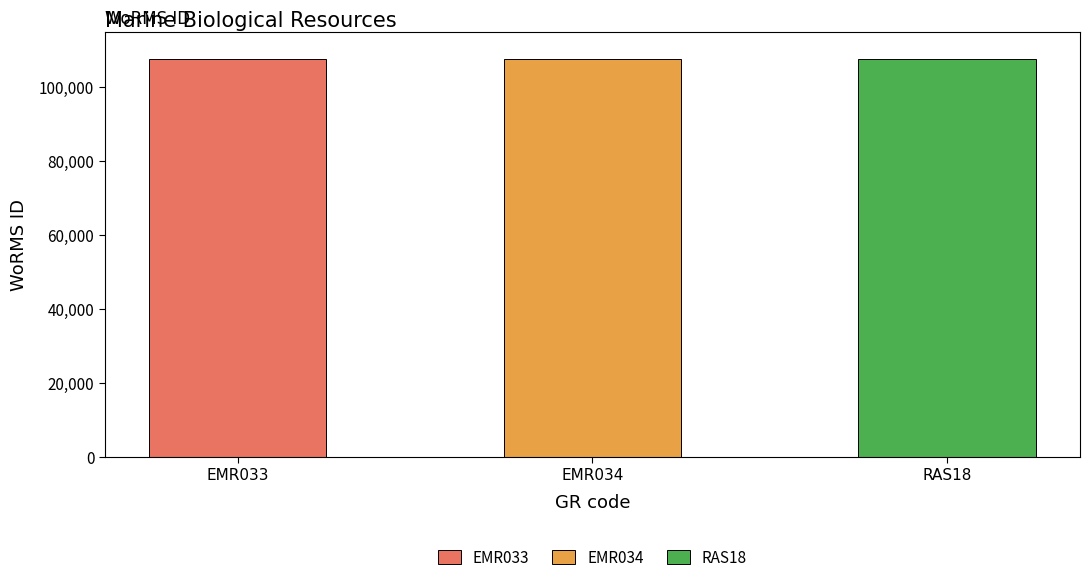

What is the difference between the second highest and minimum values?

2